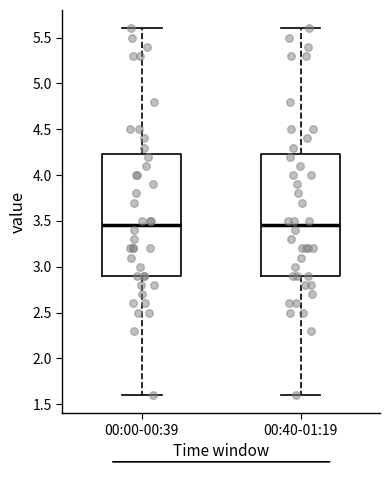

Reading left to right, transcribe this box plot: for each box, give where its median line is, the range the box spans, and where its two whiskers end, as read against the y-axis. The values are not printed on the chart, so give them approximately, as read against the axis.

00:00-00:39: median 3.45, box 2.90 to 4.25, whiskers 1.60 to 5.60
00:40-01:19: median 3.45, box 2.90 to 4.25, whiskers 1.60 to 5.60